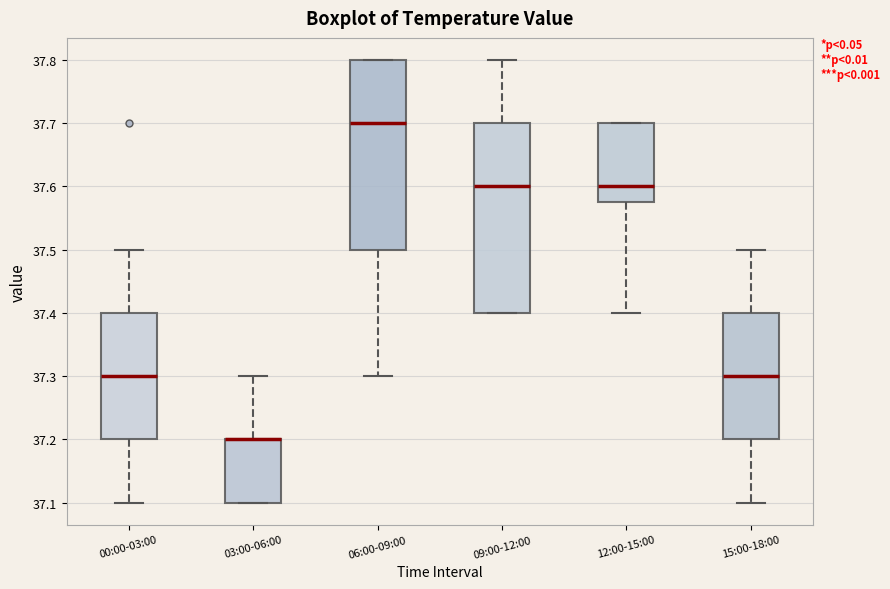

Reading left to right, read every box against the y-axis: the position of its median line, the range the box covers, and the ends of its whiskers. The values are not printed on the chart, so give them approximately, as read against the axis.

00:00-03:00: median 37.30, box 37.20 to 37.40, whiskers 37.10 to 37.50
03:00-06:00: median 37.20 (drawn on the box's upper edge), box 37.10 to 37.20, whiskers 37.10 to 37.30
06:00-09:00: median 37.70, box 37.50 to 37.80, whiskers 37.30 to 37.80
09:00-12:00: median 37.60, box 37.40 to 37.70, whiskers 37.40 to 37.80
12:00-15:00: median 37.60, box 37.58 to 37.70, whiskers 37.40 to 37.70
15:00-18:00: median 37.30, box 37.20 to 37.40, whiskers 37.10 to 37.50